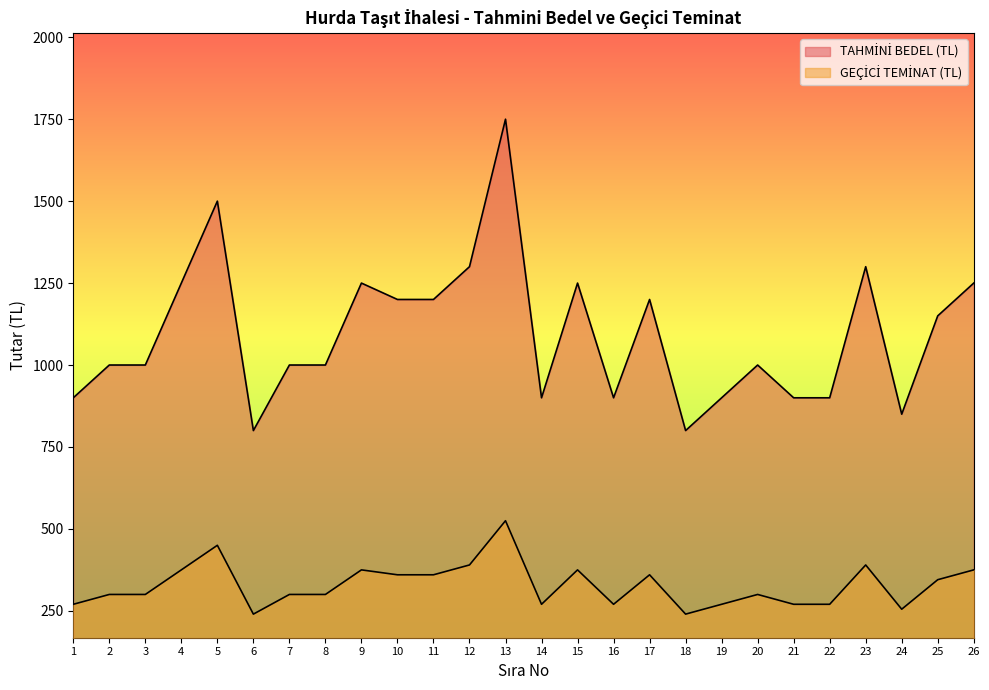

Between 7 and 12, which series saw the biggest shift?

TAHMİNİ BEDEL (TL)